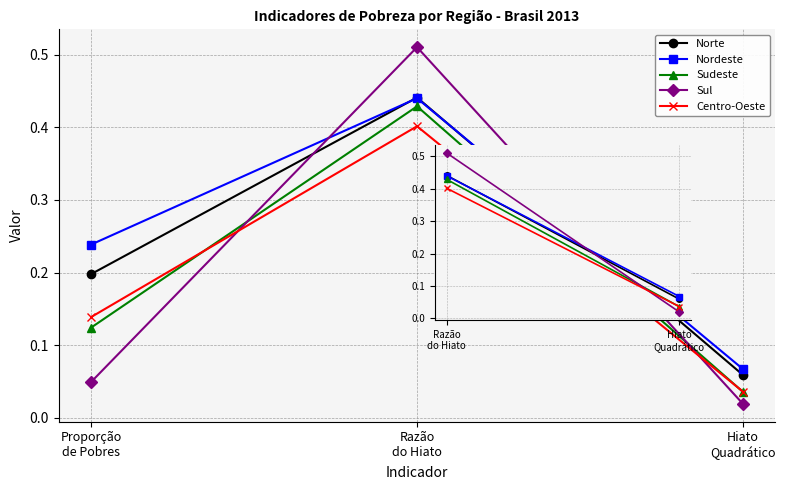

Which series has the largest range (max minus min)?

Sul